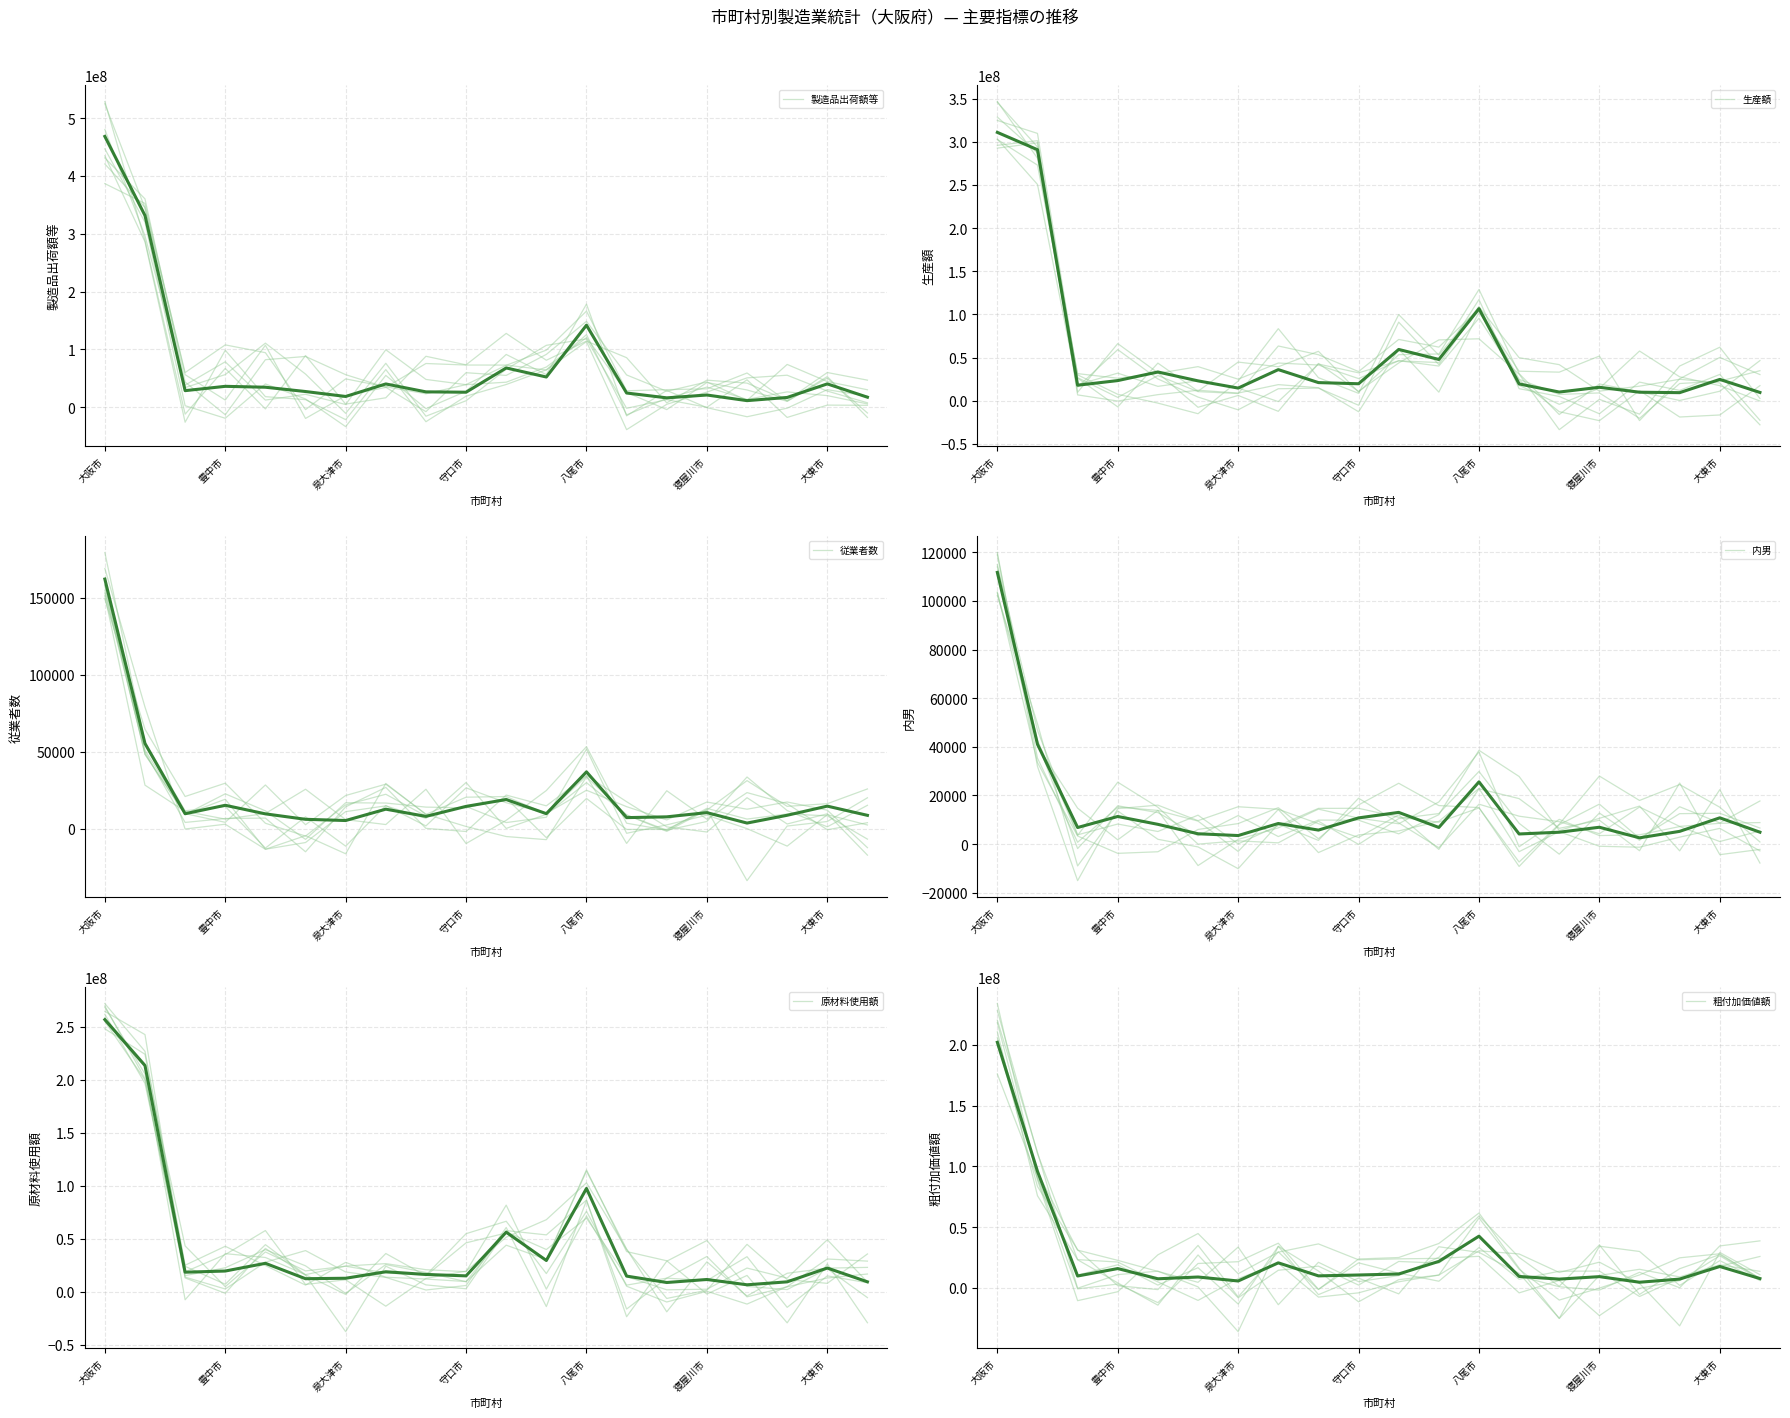

What is the value of the 原材料使用額 point at the 1st from the left?

256928073